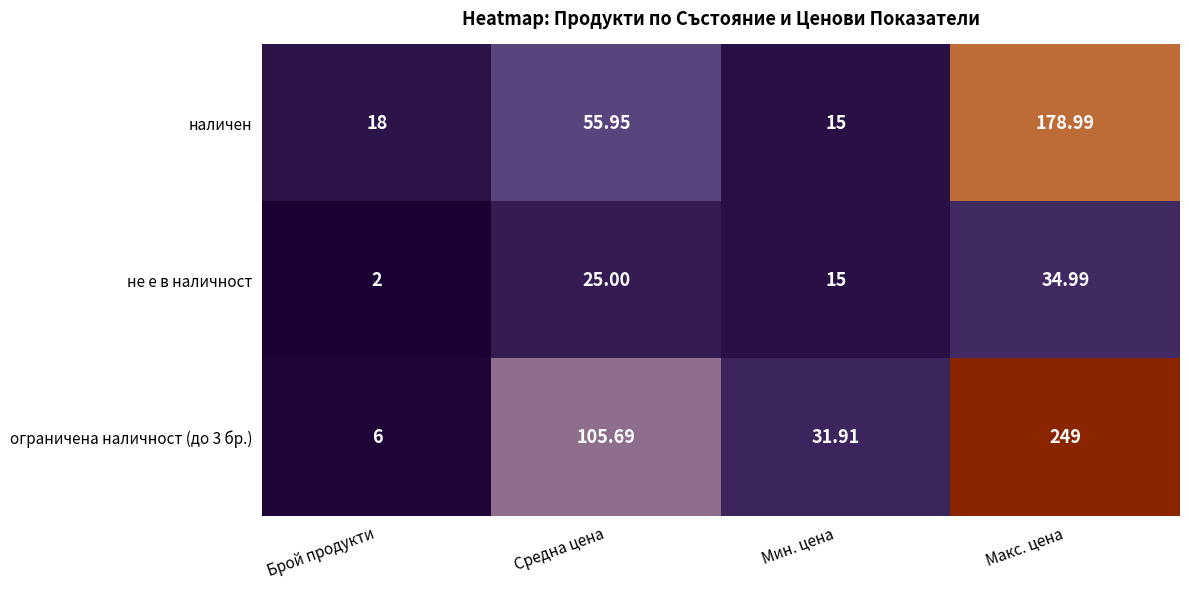

Where is не е в наличност nearest to the value 18?

Мин. цена